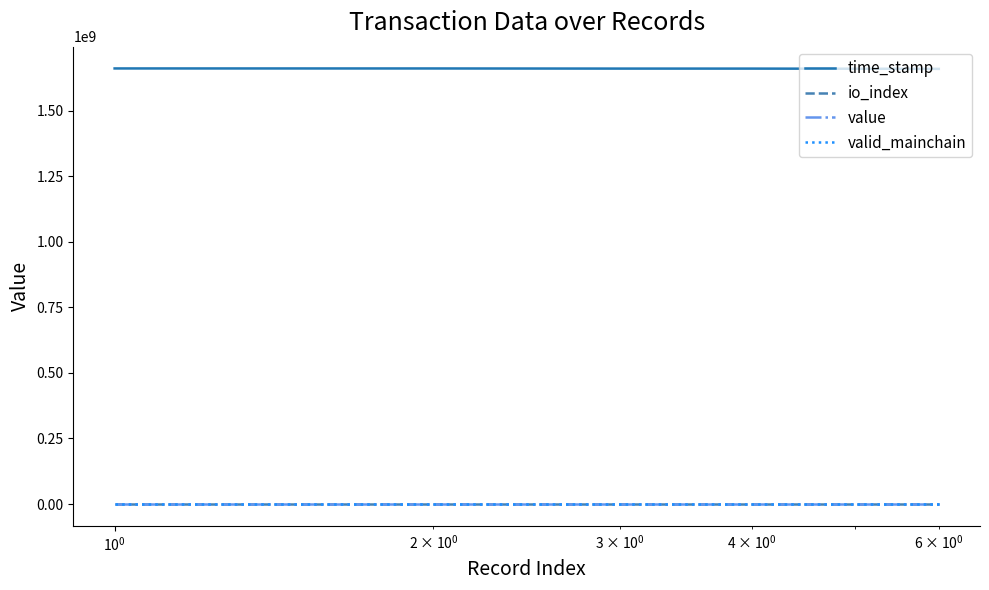

What is the average value of the io_index series?

8.2